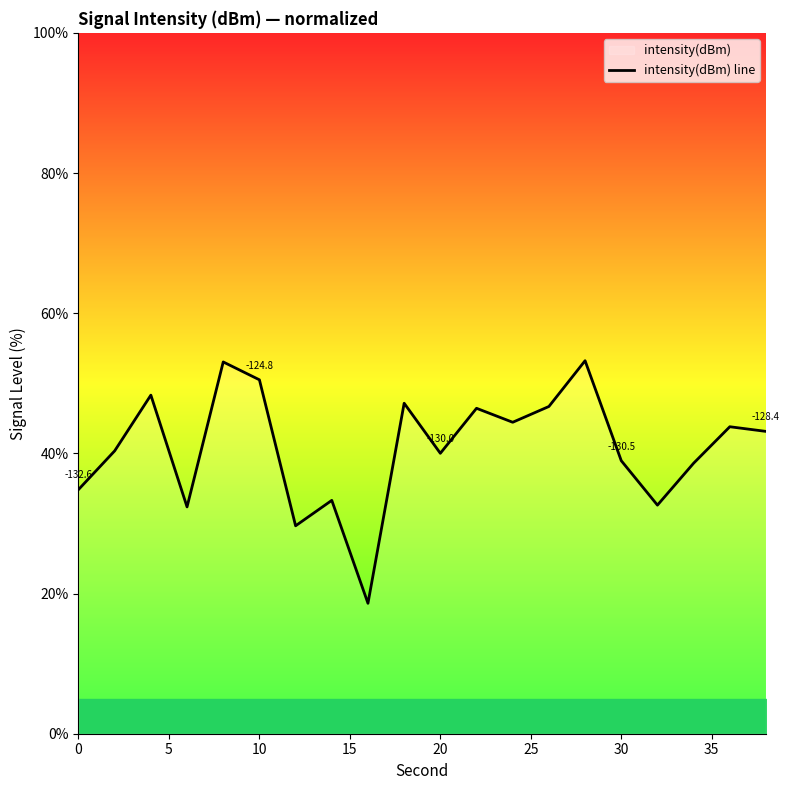

What is the maximum value shown in the chart?

53.2